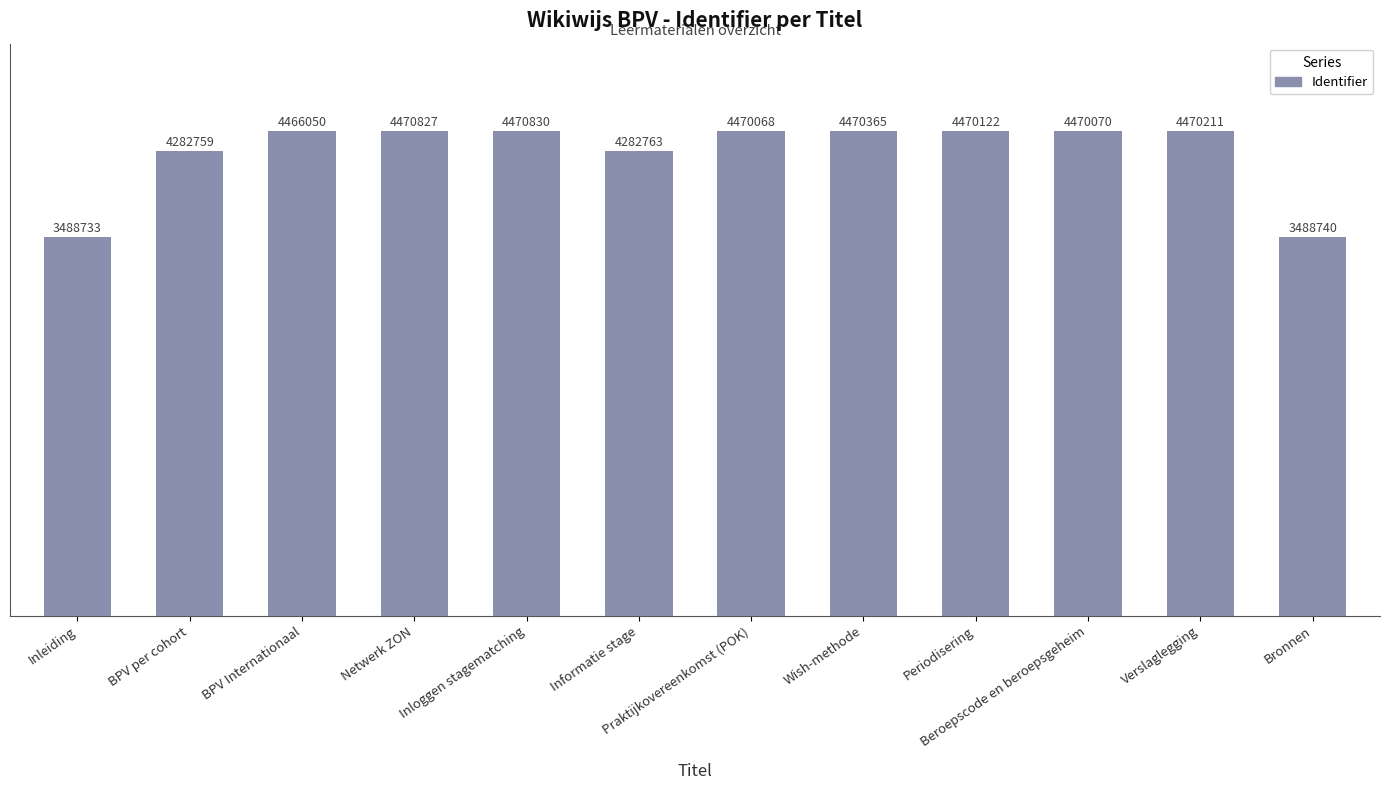

Which has a higher value, Bronnen or Informatie stage?

Informatie stage